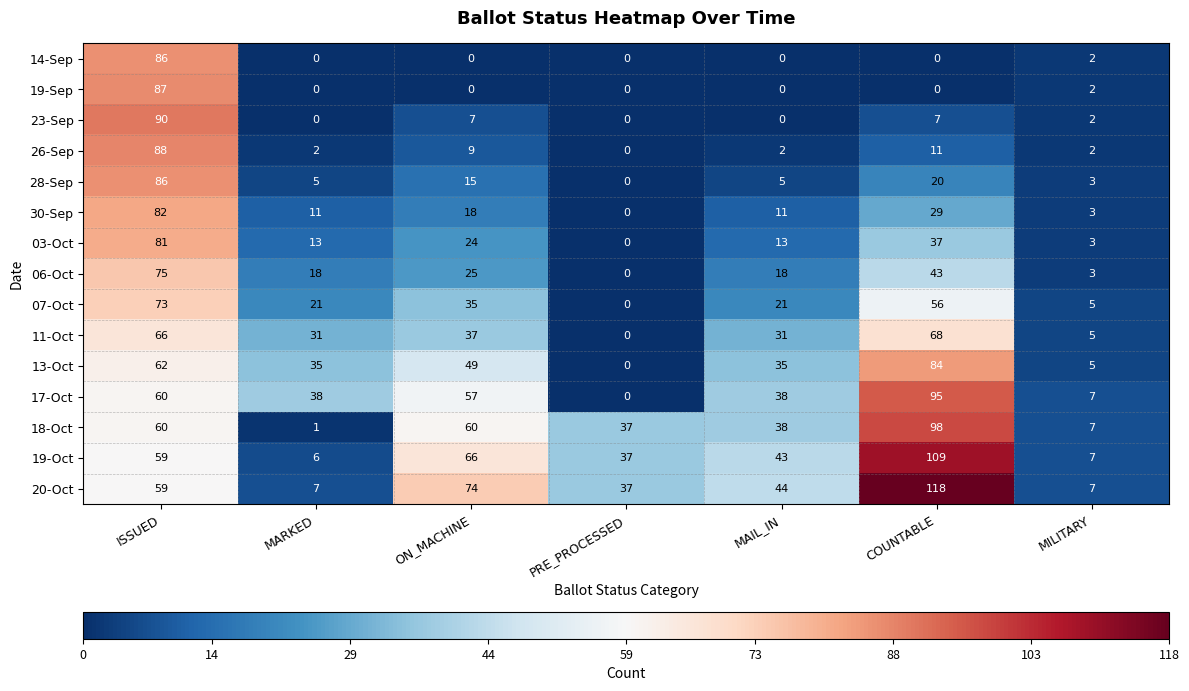

What value does the 28-Sep series have at ISSUED, to the nearest 5?

85